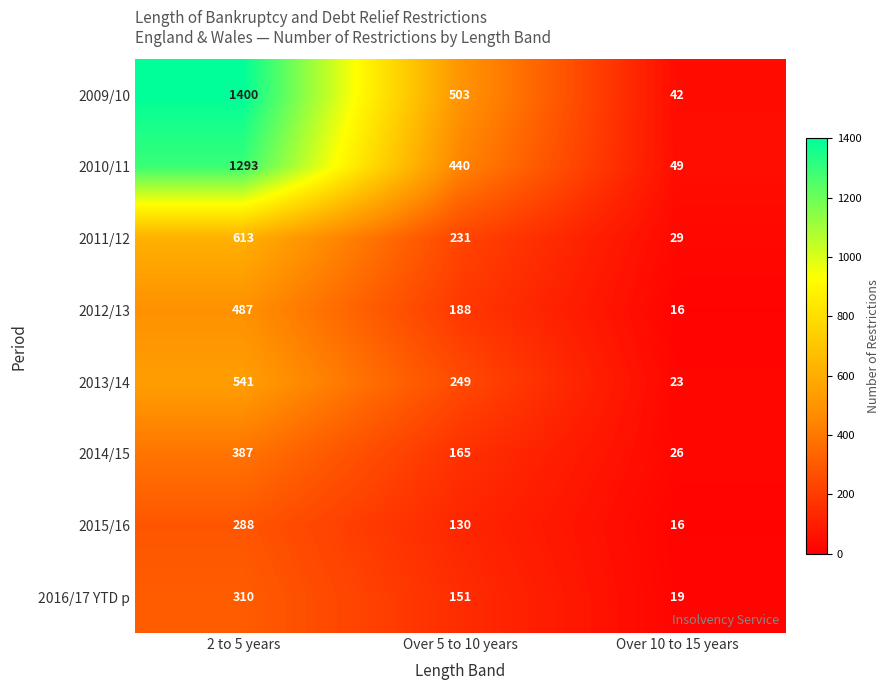

True or false: 2013/14 has a value of 541 at 2 to 5 years.

True